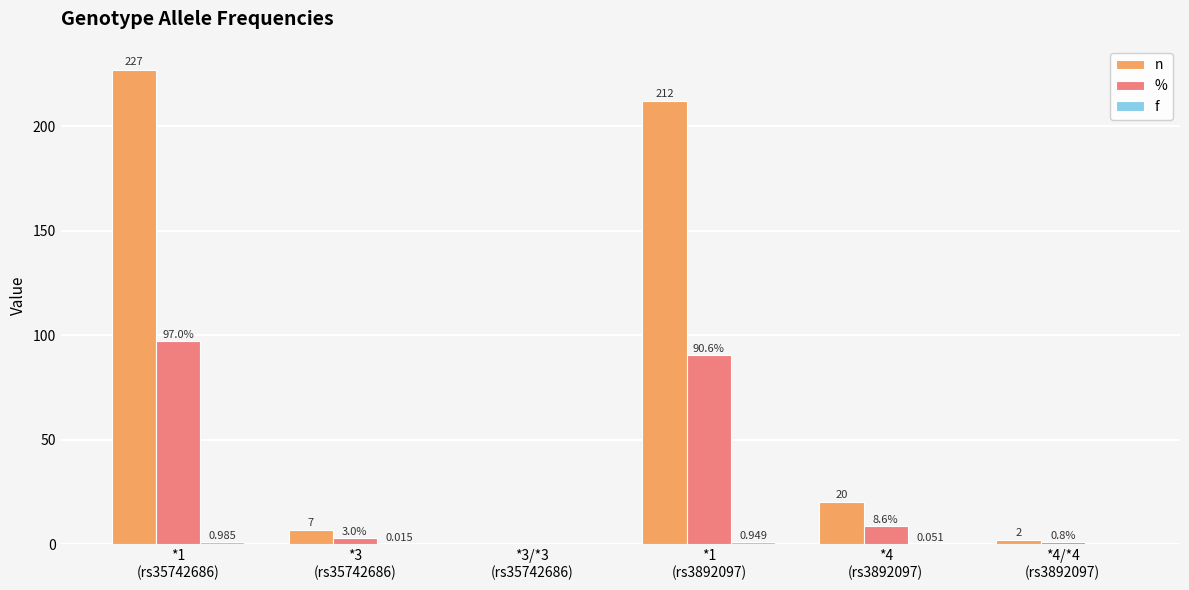

Which series has the largest total across all categories?

n